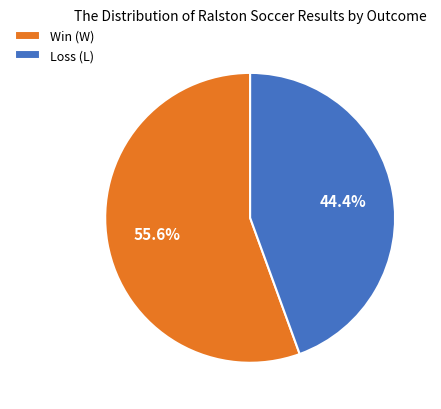

How many segments does this pie chart have?

2